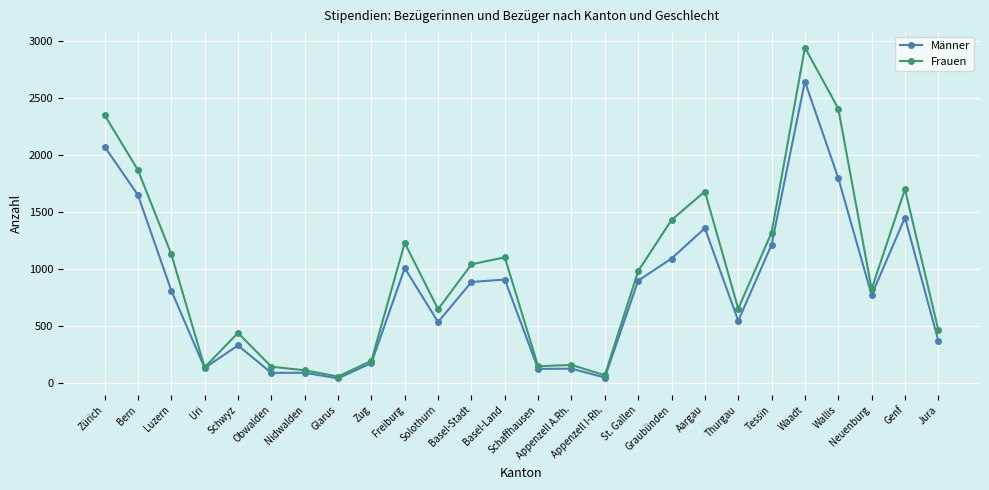

At which category is the sum across all series the highest?

Waadt